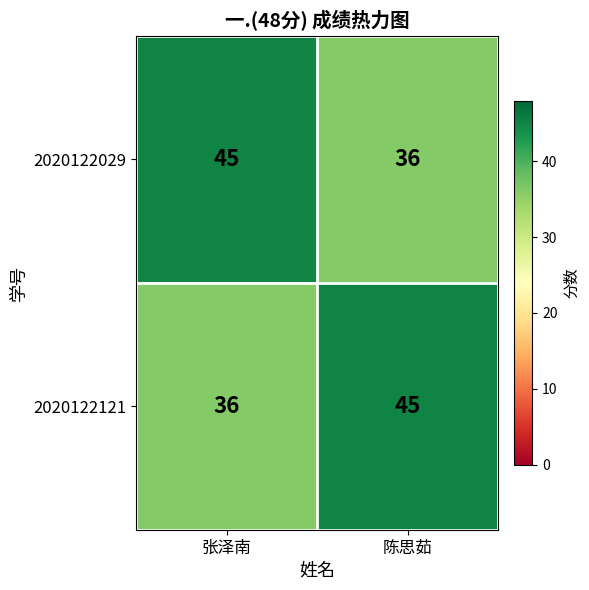

What is the greatest value displayed?

45